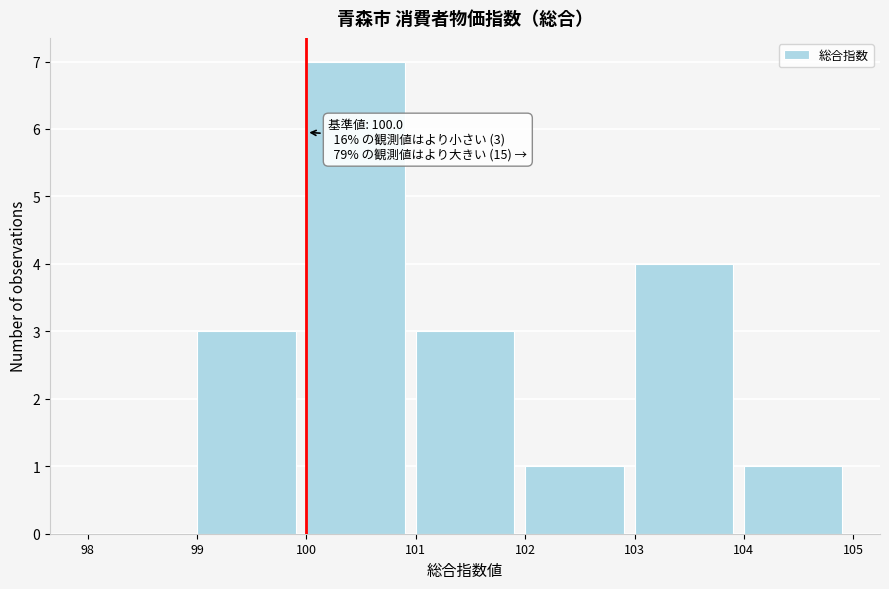

Over which range of the x-axis is the bar tallest?

100 to 101